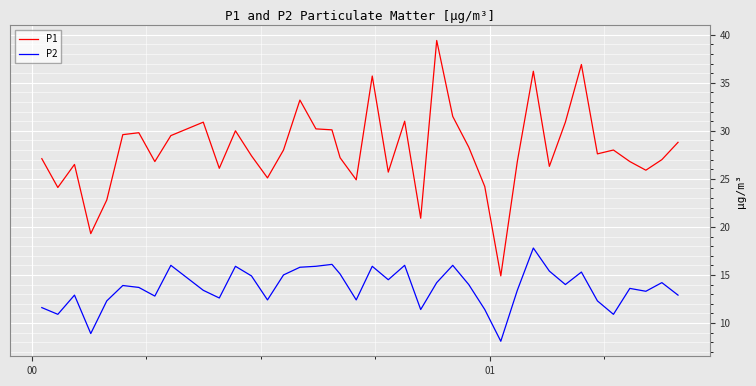

What is the difference between the maximum and minimum values in the P2 series?

9.7